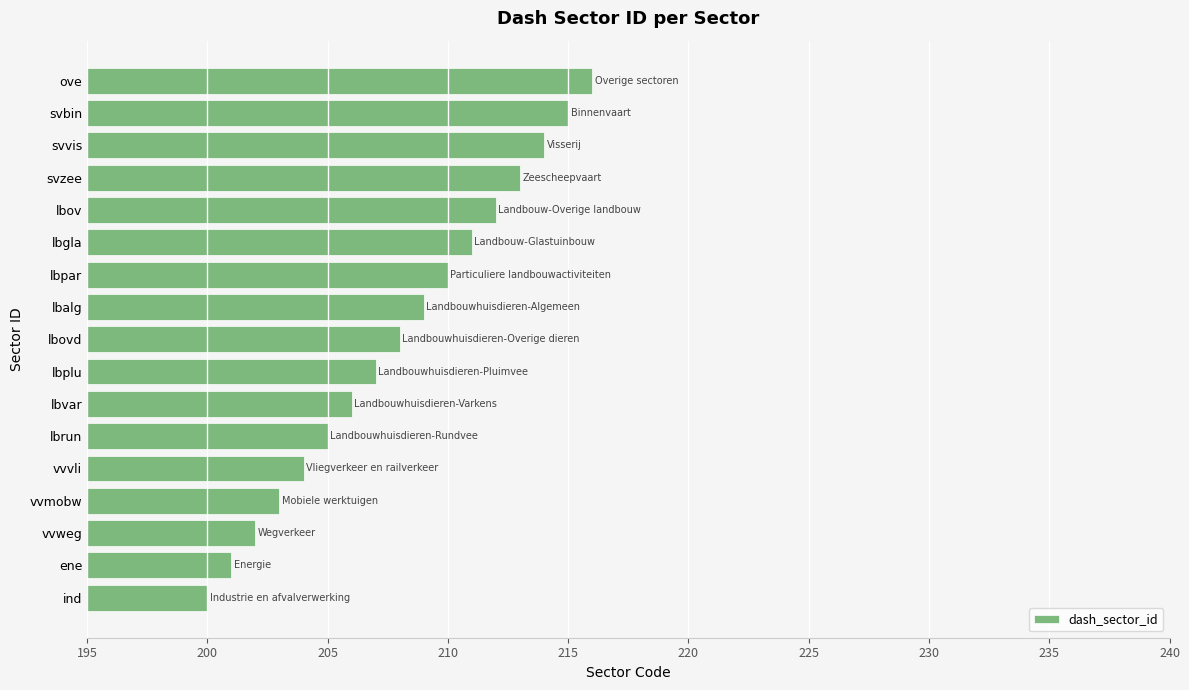

At which label is the value closest to 208?

lbovd